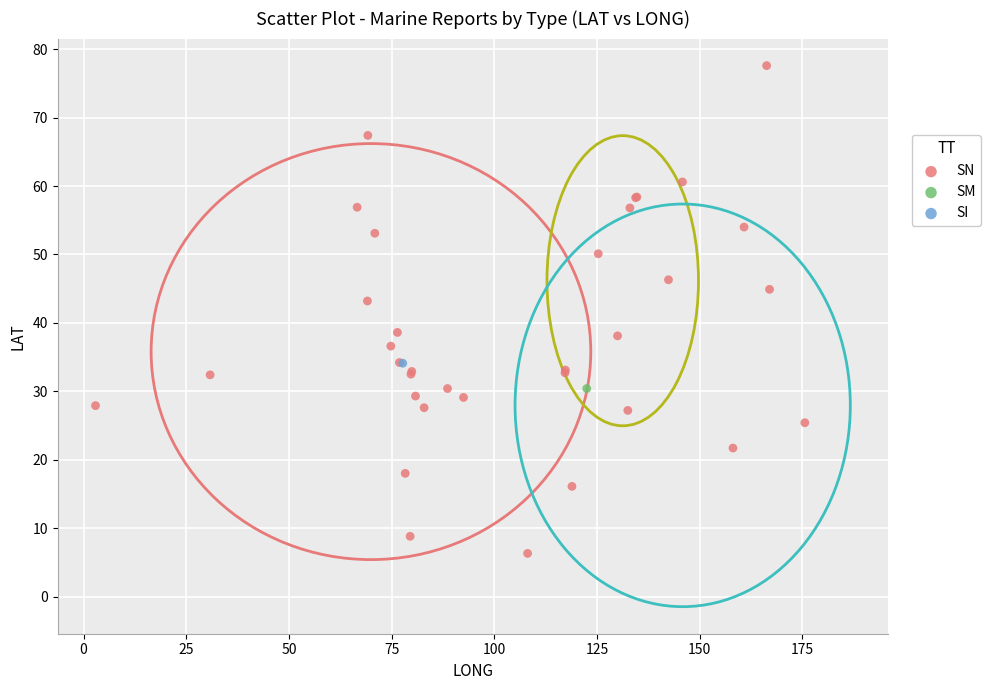

What are all the series names shown in the legend?

SN, SM, SI